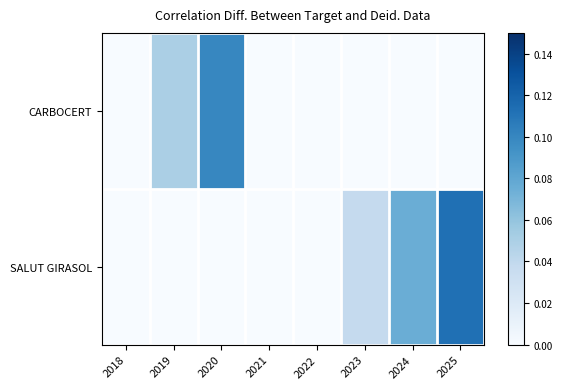

At which category is the sum across all series the highest?

2025